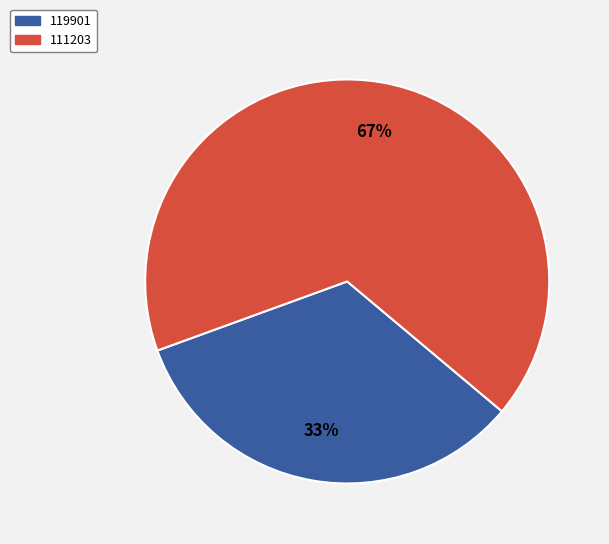

What is the ratio of the value at 111203 to the value at 119901?

2.0